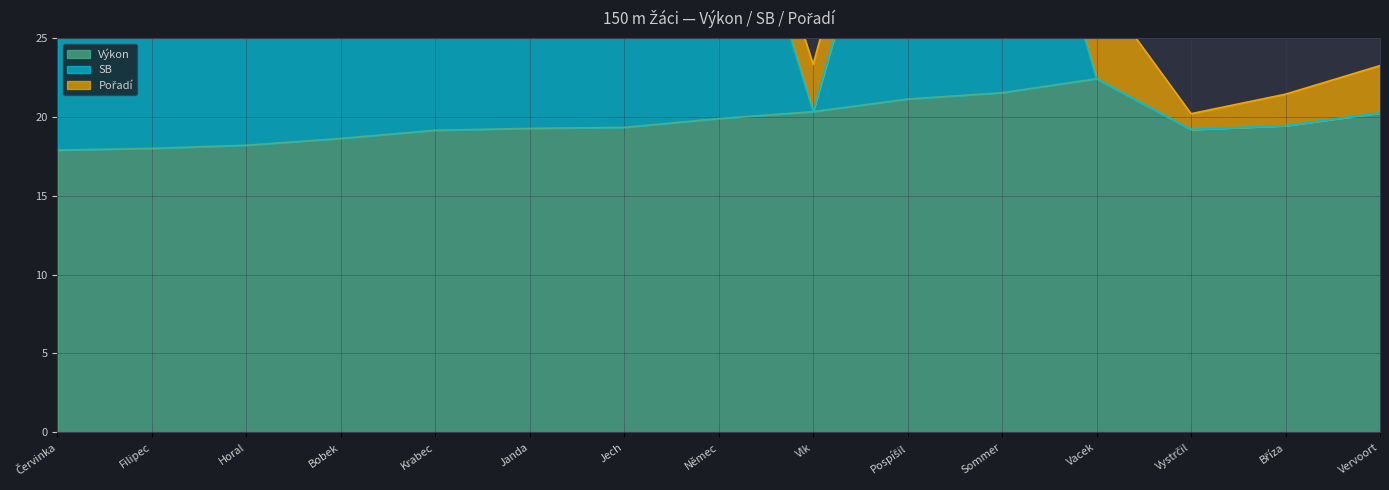

Where is the first local maximum for SB?

Němec